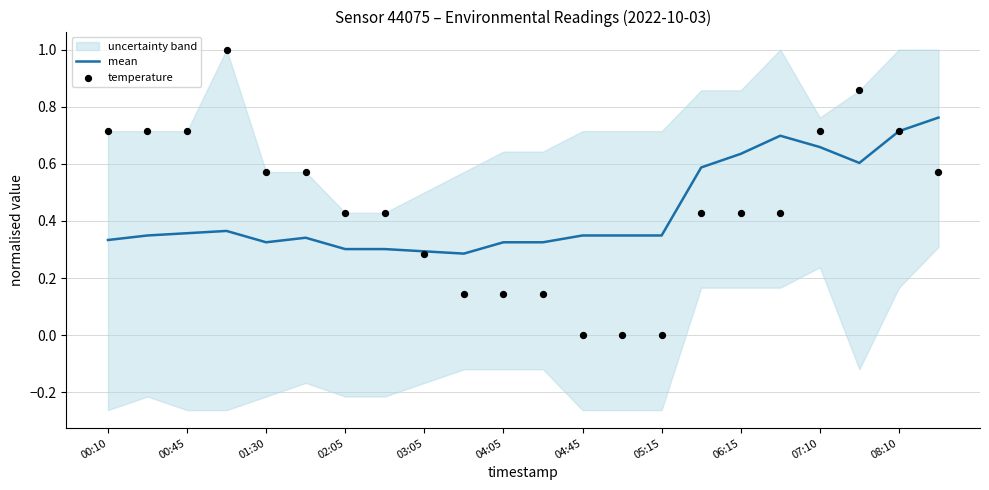

Which series has the widest spread of Y values?

temperature